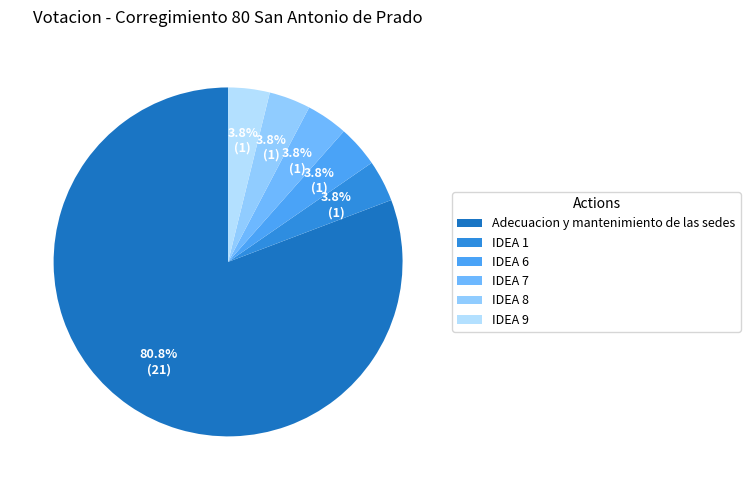

What percentage is the Adecuacion y mantenimiento de las sedes slice, to the nearest percent?

81%